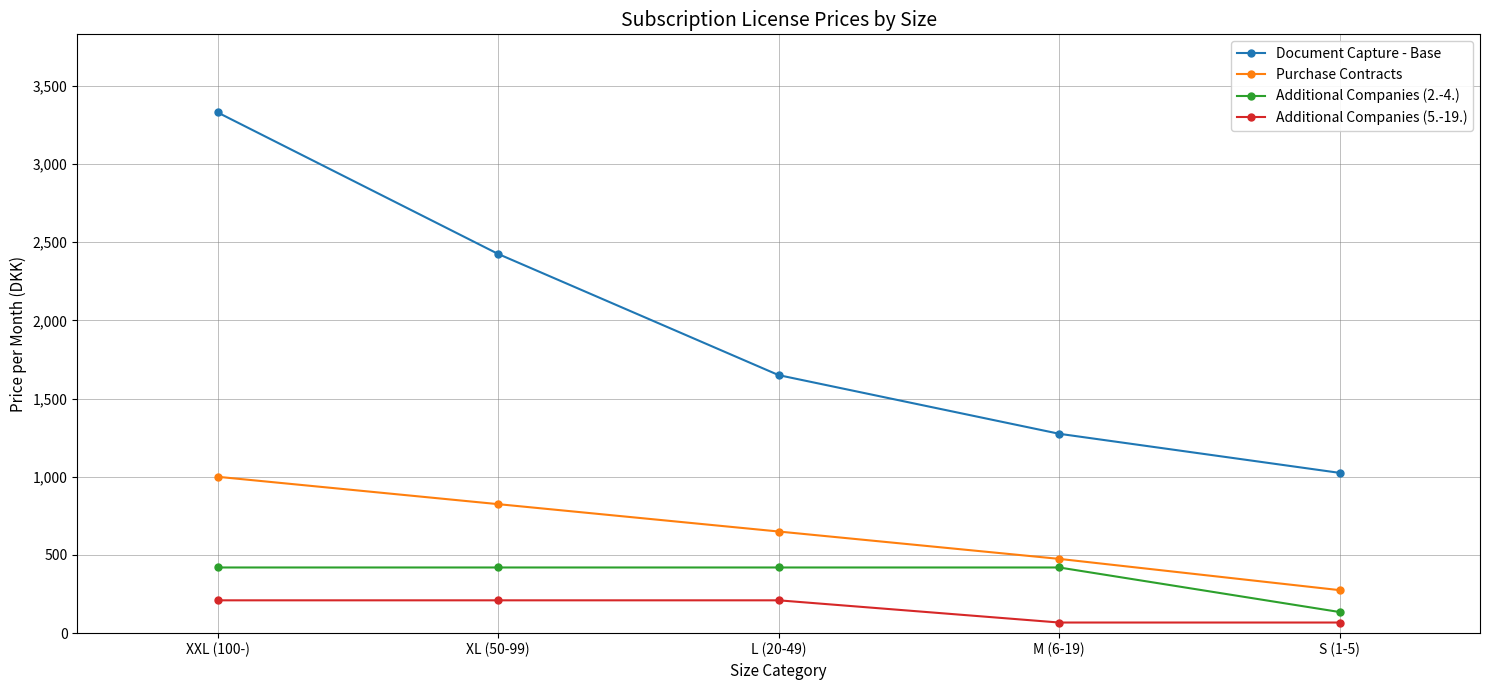

Does the chart have visible grid lines?

Yes